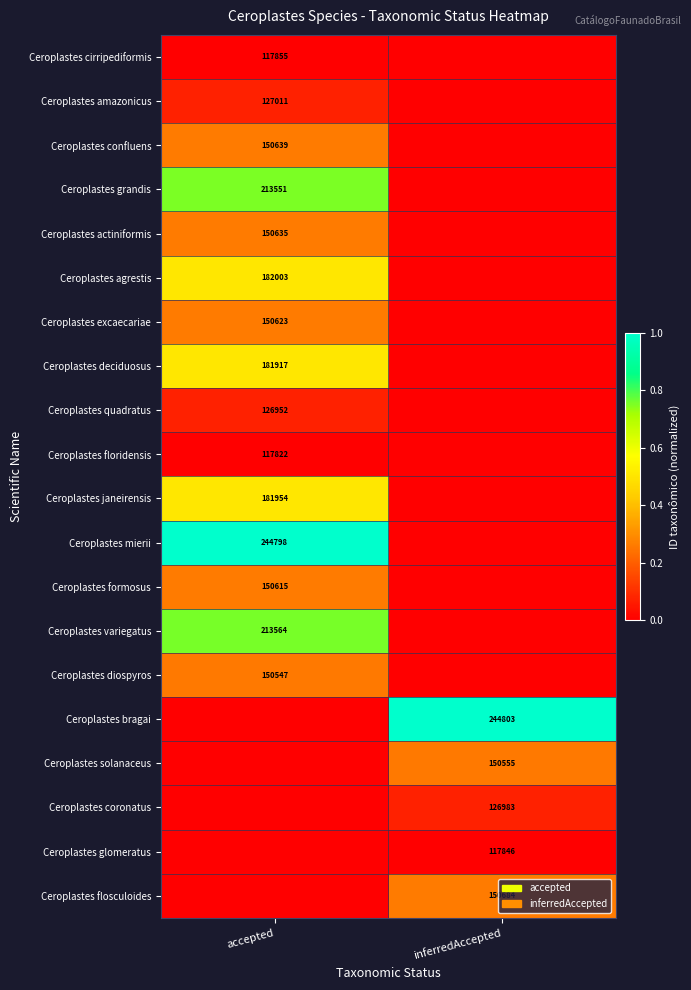

At how many categories does at least one series exceed 0?

2